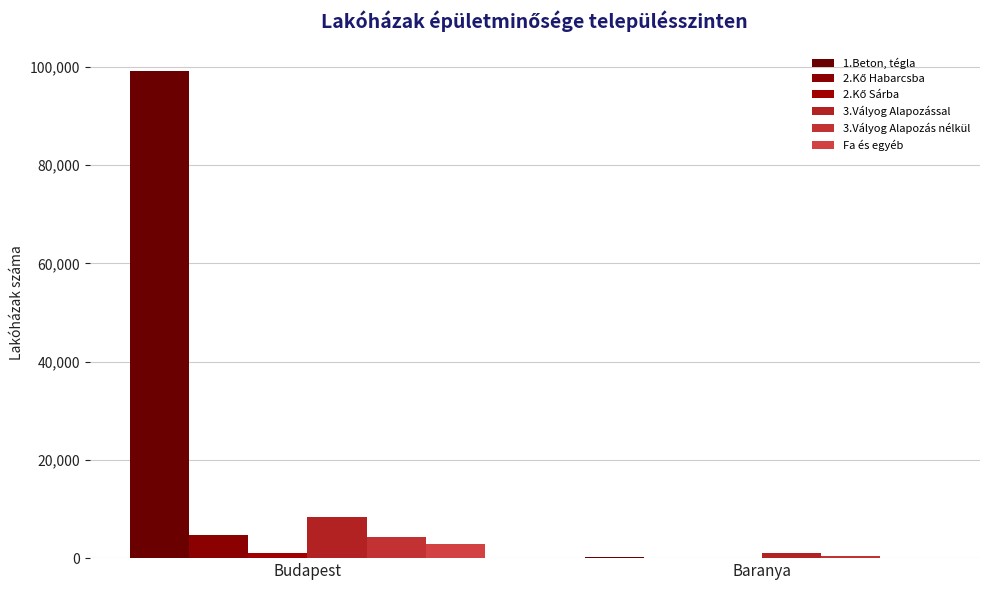

How many data points does each series have?

2